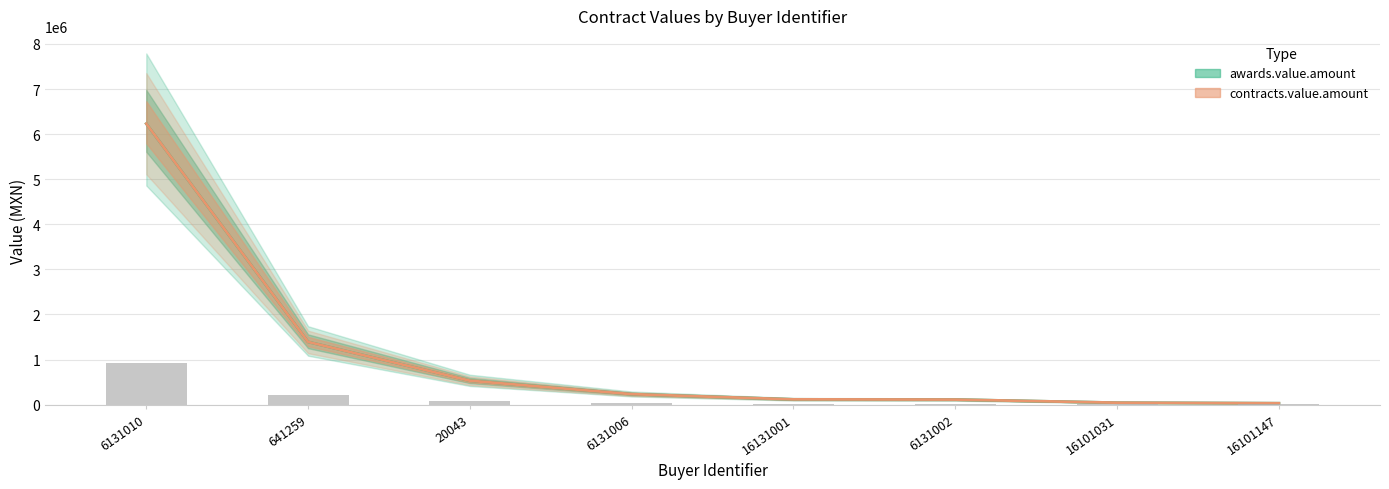

What is the value of the awards.value.amount bar at the 7th from the left?

43478.3